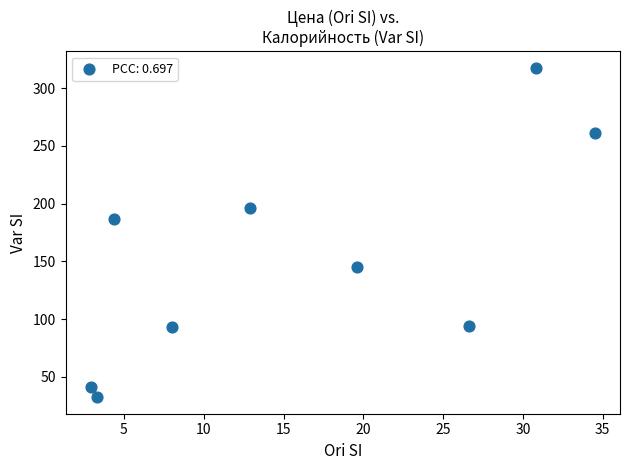

What is the average Y value?

152.0